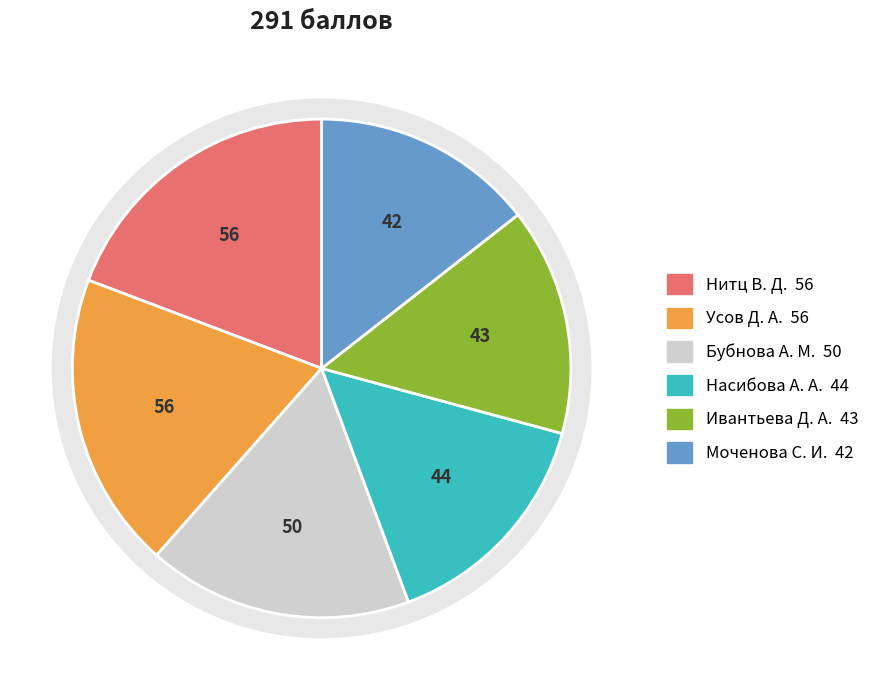

Is it true that Нитц В. Д. is 19% of the pie?

True